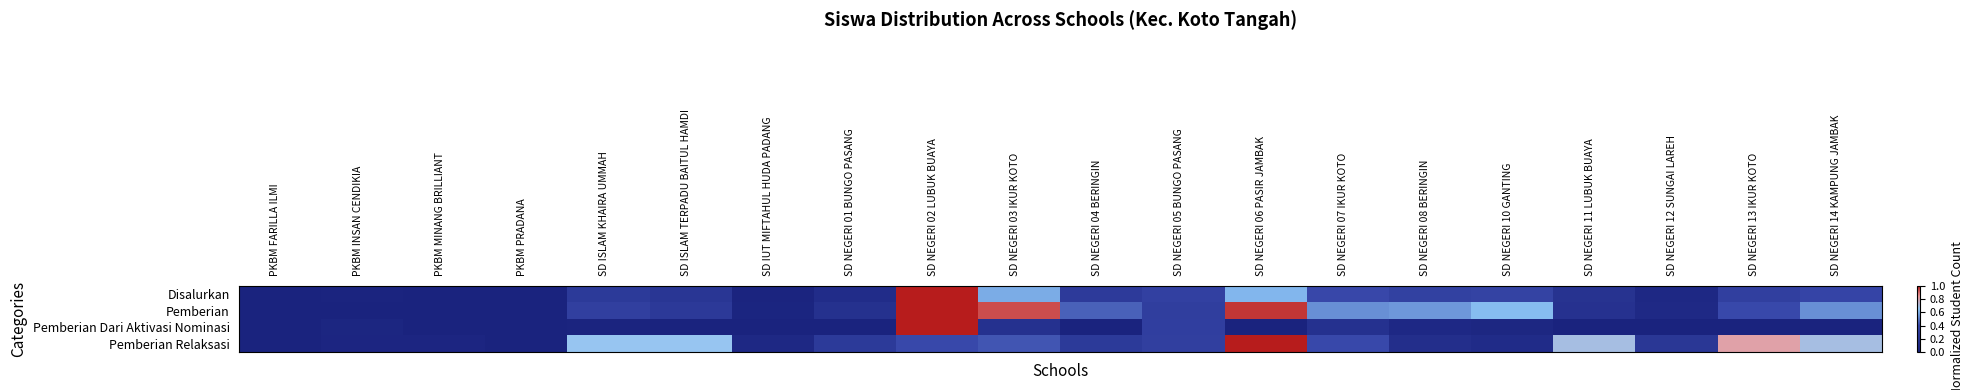

Between PKBM PRADANA and SD NEGERI 14 KAMPUNG JAMBAK, which is larger?

SD NEGERI 14 KAMPUNG JAMBAK